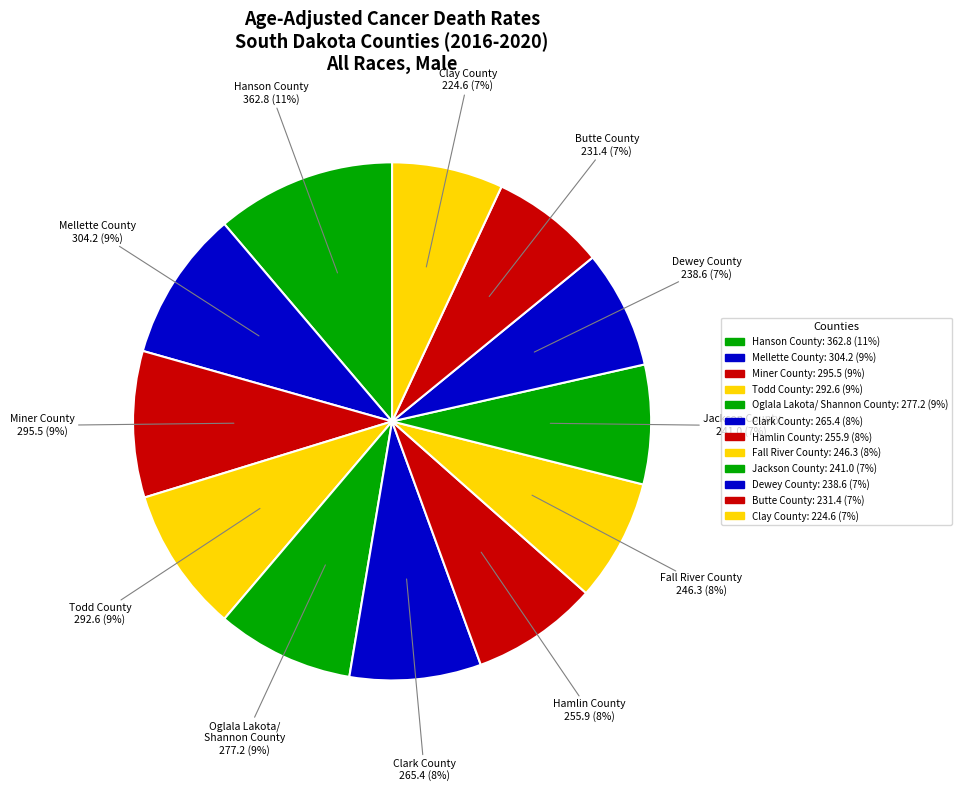

Rank the categories by value from lowest to highest.

Clay County, Butte County, Dewey County, Jackson County, Fall River County, Hamlin County, Clark County, Oglala Lakota/
Shannon County, Todd County, Miner County, Mellette County, Hanson County